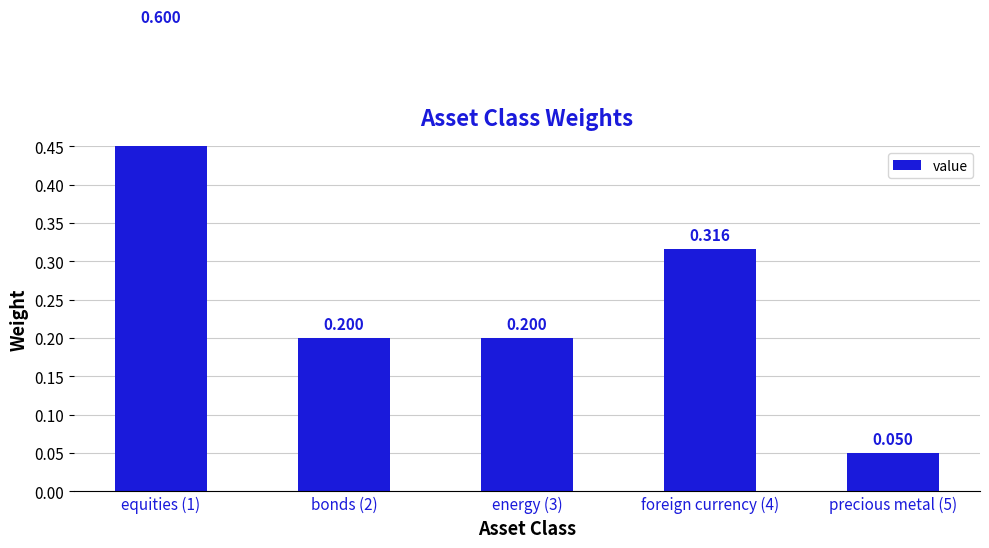

The value at precious metal (5) is 0.1. True or false?

True